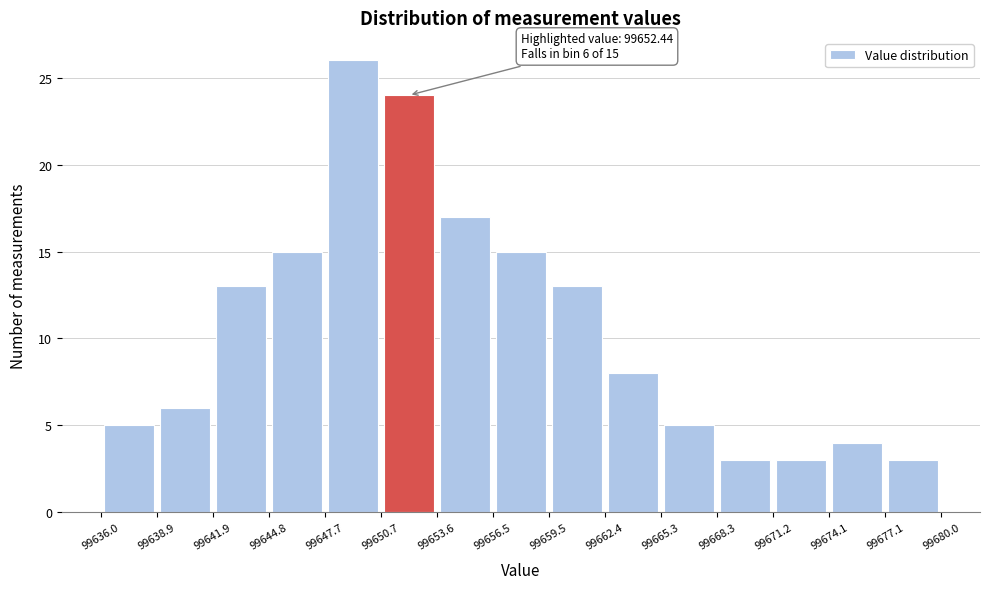

Which range on the x-axis has the tallest bar?

99647.7 to 99650.7